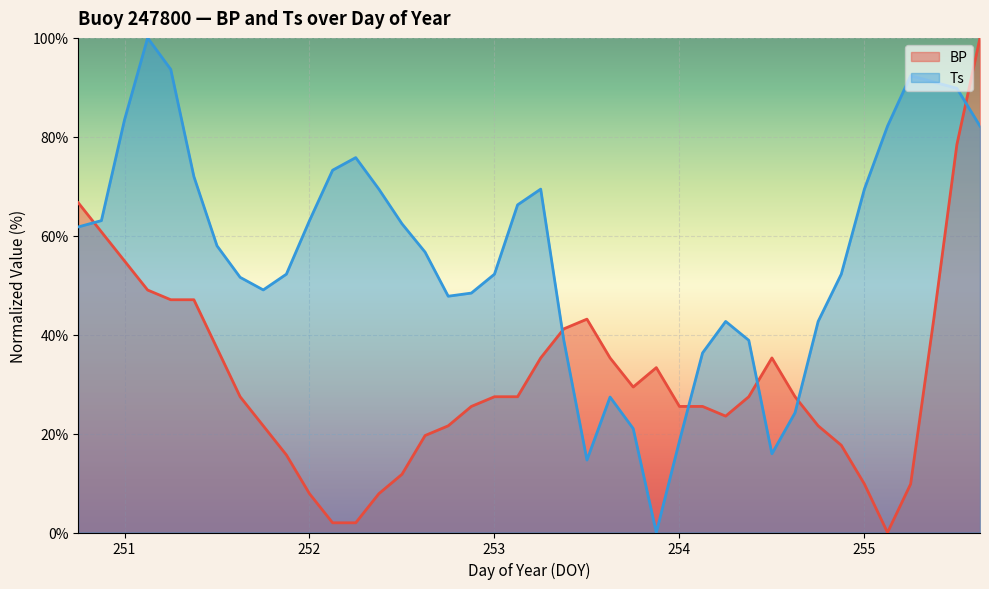

Which category has the lowest value in the Ts series?

253.875